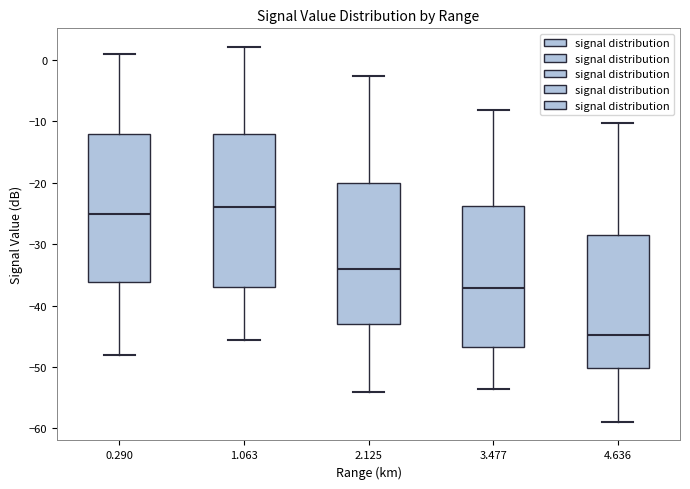

Reading left to right, transcribe this box plot: for each box, give where its median line is, the range the box spans, and where its two whiskers end, as read against the y-axis. The values are not printed on the chart, so give them approximately, as read against the axis.

0.290: median -25, box -36 to -12, whiskers -48 to 1
1.063: median -24, box -37 to -12, whiskers -46 to 2
2.125: median -34, box -43 to -20, whiskers -54 to -3
3.477: median -37, box -47 to -24, whiskers -54 to -8
4.636: median -45, box -50 to -29, whiskers -59 to -10